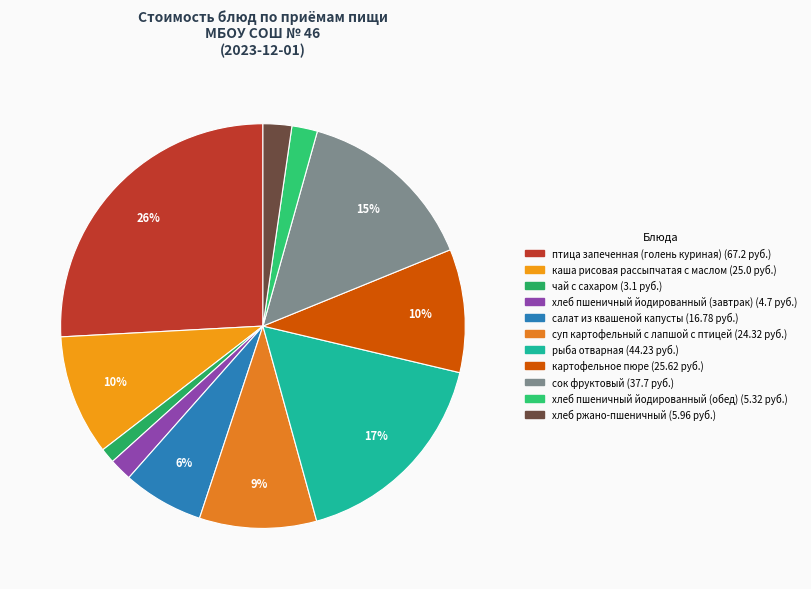

Rank the categories by value from highest to lowest.

птица запеченная (голень куриная), рыба отварная, сок фруктовый, картофельное пюре, каша рисовая рассыпчатая с маслом, суп картофельный с лапшой с птицей, салат из квашеной капусты, хлеб ржано-пшеничный, хлеб пшеничный йодированный (обед), хлеб пшеничный йодированный (завтрак), чай с сахаром